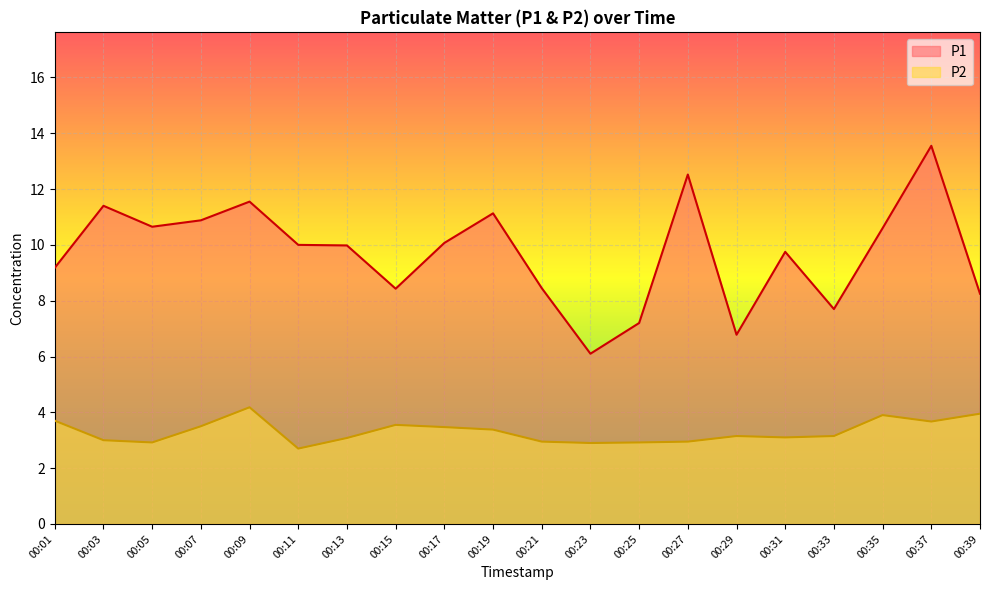

What is the difference between the P1 values at 00:37 and 00:33?

5.9